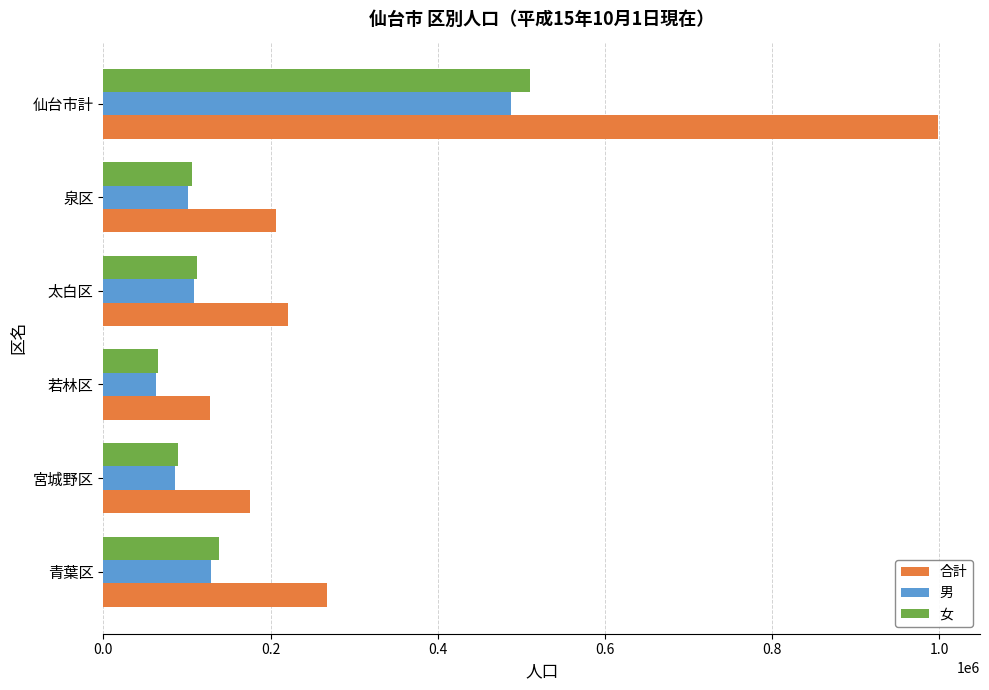

What is the total value across all series at 泉区?

413652